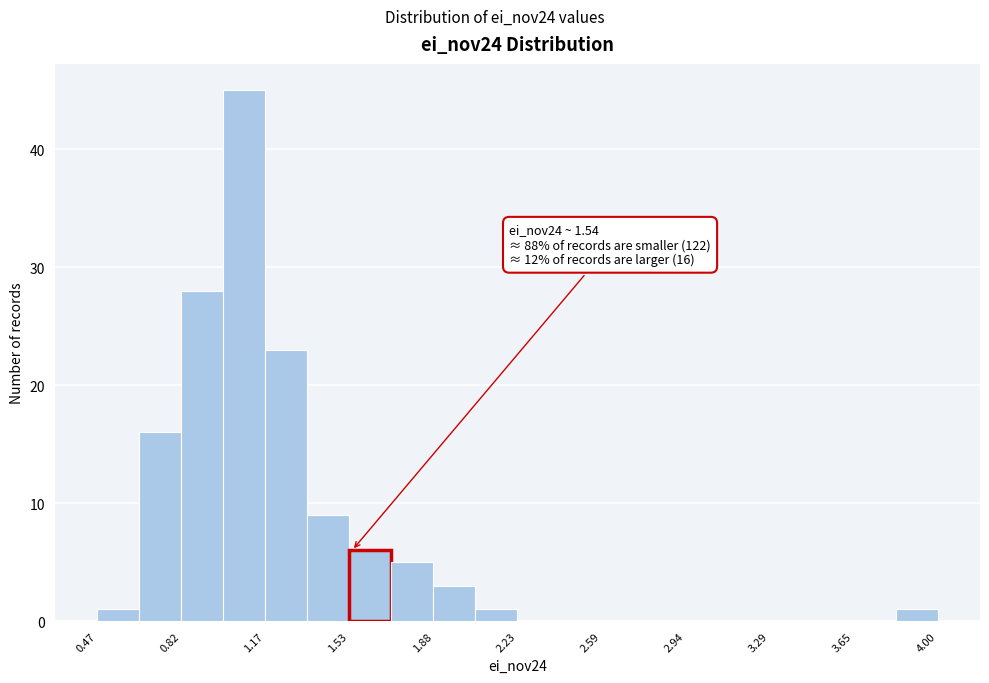

Read against the x-axis, roughly where is the centre of the tallest bar?

1.10